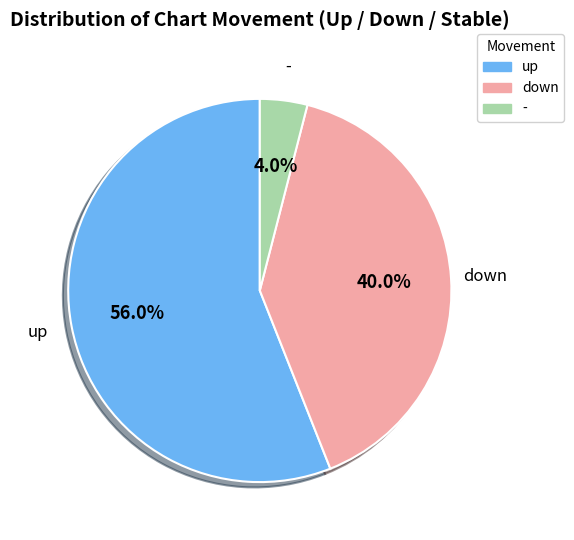

How many segments does this pie chart have?

3